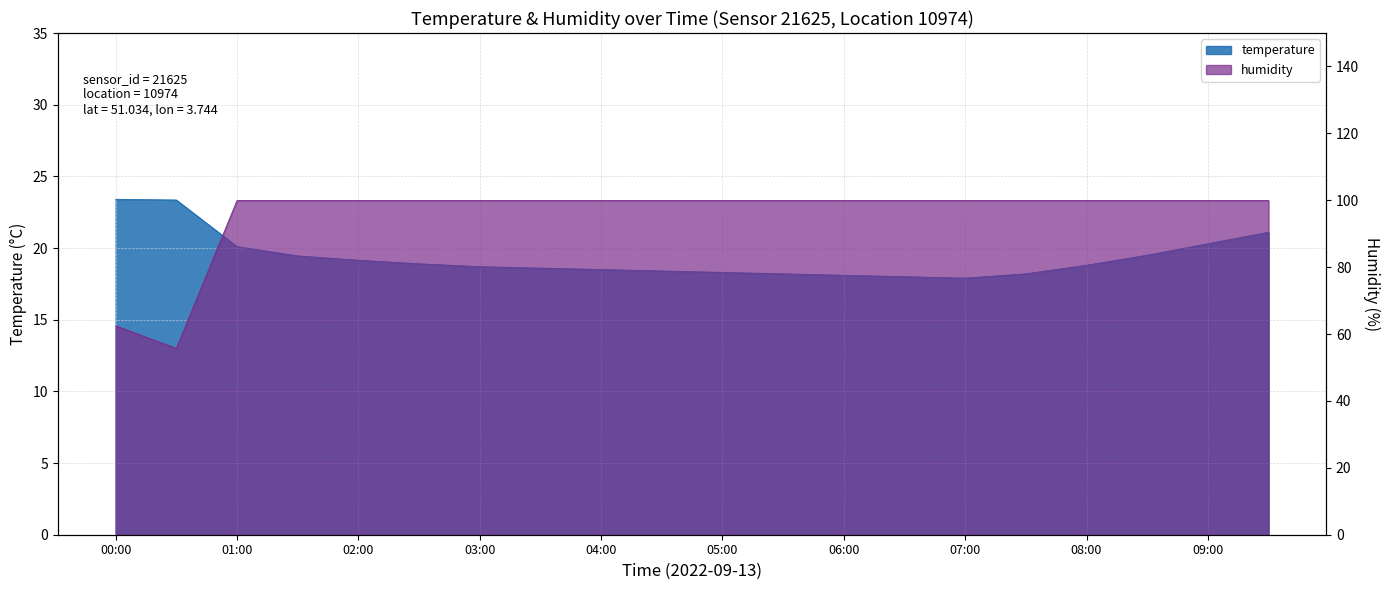

Reading right to left, transcribe all the data shown in this chart.

temperature: 09:30=21.1	09:00=20.3	08:30=19.5	08:00=18.8	07:30=18.2	07:00=17.9	06:30=18.0	06:00=18.1	05:30=18.2	05:00=18.3	04:30=18.4	04:00=18.5	03:30=18.6	03:00=18.7	02:30=18.9	02:00=19.1	01:30=19.4	01:00=20.1	00:30=23.4	00:00=23.4
humidity: 09:30=99.9	09:00=99.9	08:30=99.9	08:00=99.9	07:30=99.9	07:00=99.9	06:30=99.9	06:00=99.9	05:30=99.9	05:00=99.9	04:30=99.9	04:00=99.9	03:30=99.9	03:00=99.9	02:30=99.9	02:00=99.9	01:30=99.9	01:00=99.9	00:30=55.7	00:00=62.5